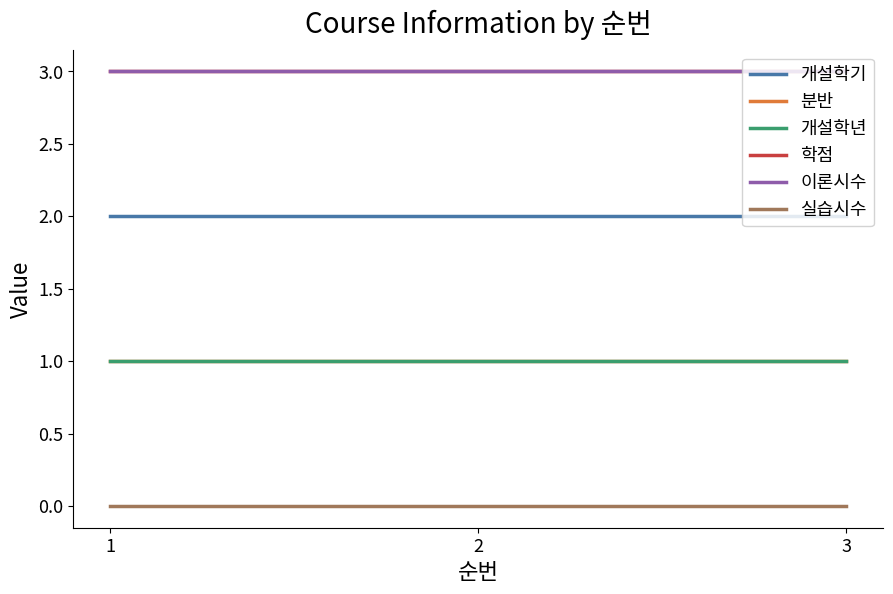

Between 1 and 2, which is larger?

1